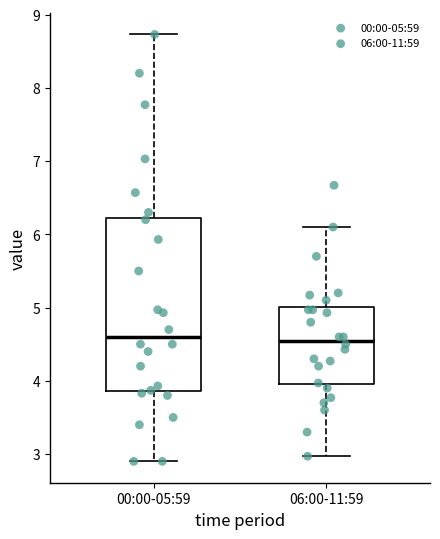

Which box is the tallest, from its lower edge to its upper edge?

00:00-05:59